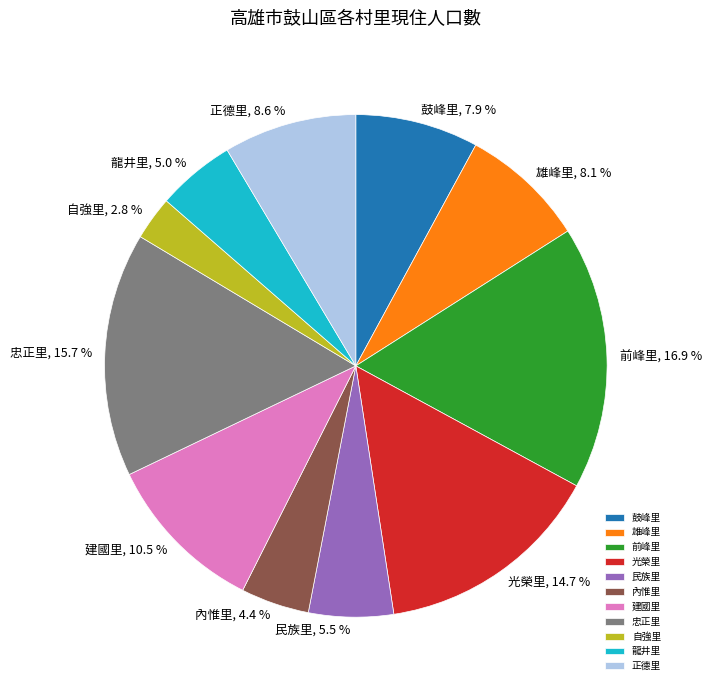

Is it true that 忠正里 is 24% of the pie?

False